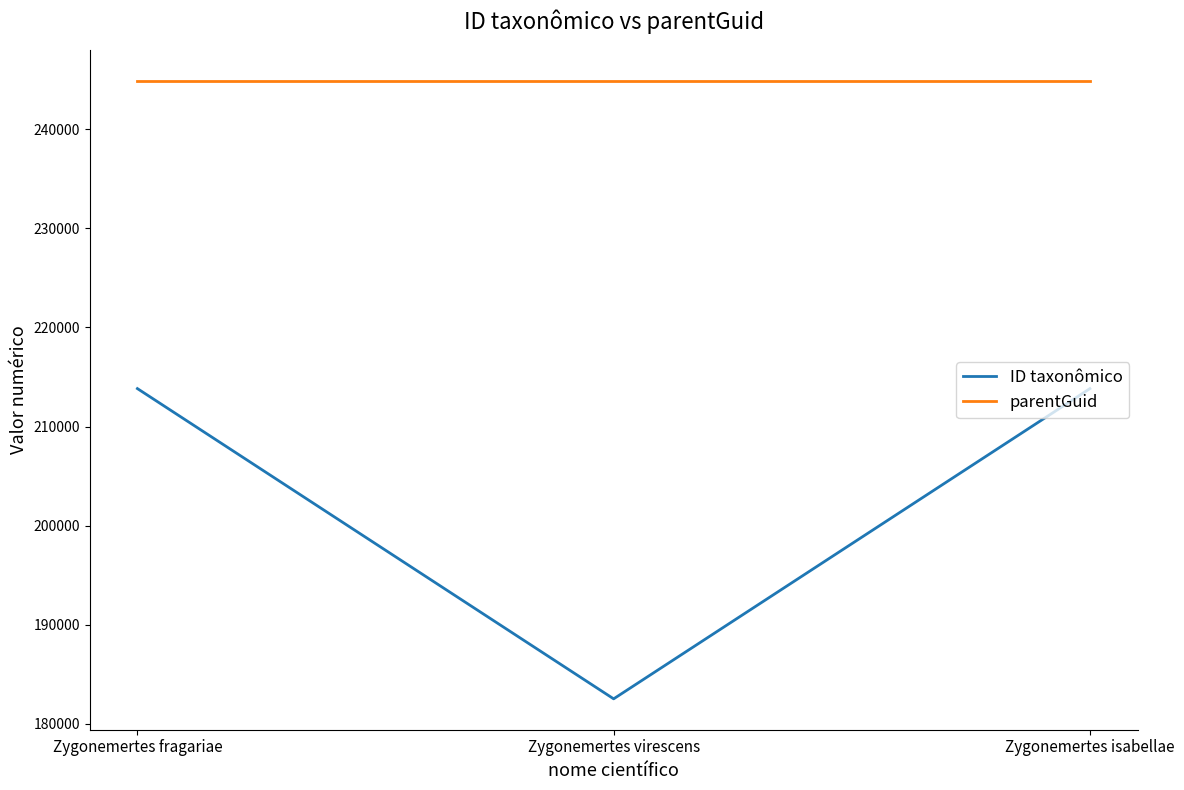

What position from the right is Zygonemertes virescens?

2